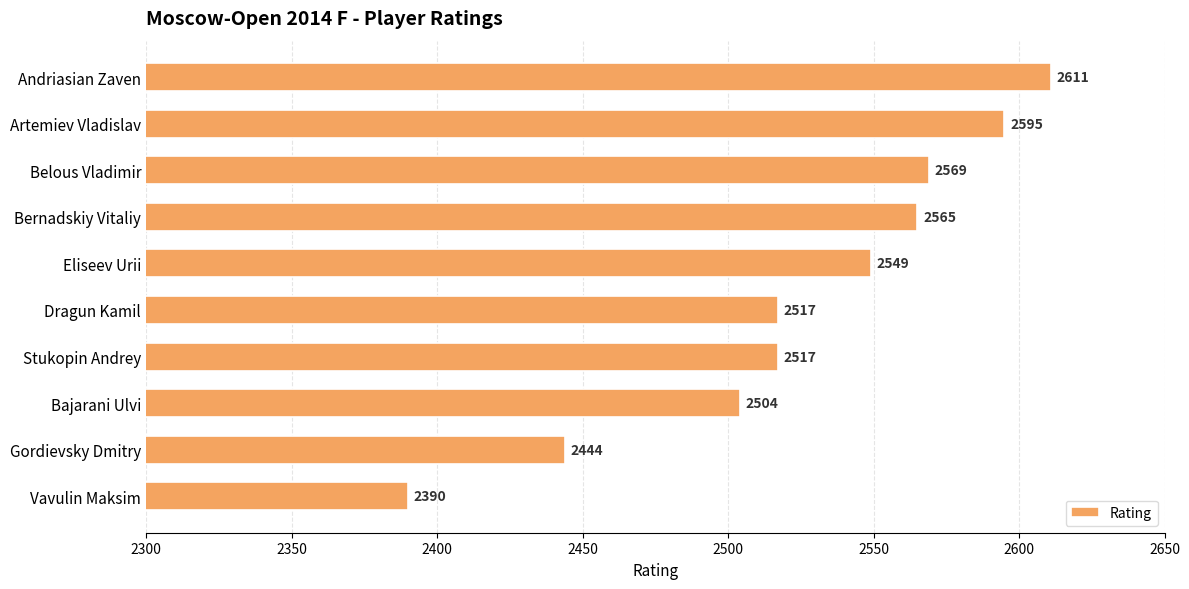

How many data points are less than 2549?

5